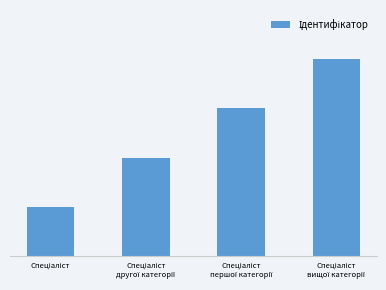

What is the value of the 4th bar from the left?

4